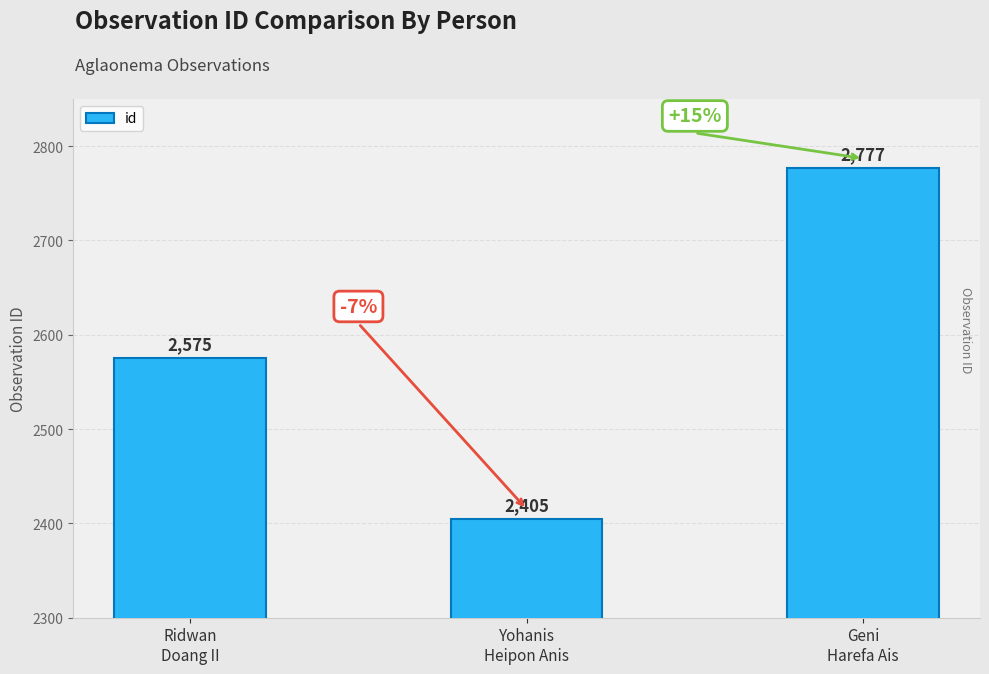

Are the bars horizontal?

No